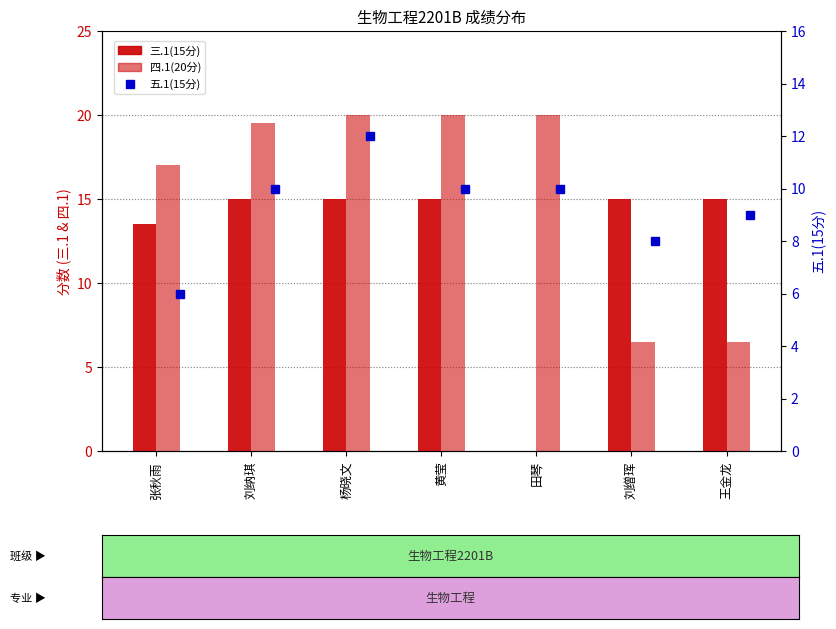

The 四.1(20分) series shows 20.0 at 杨晓文. True or false?

True